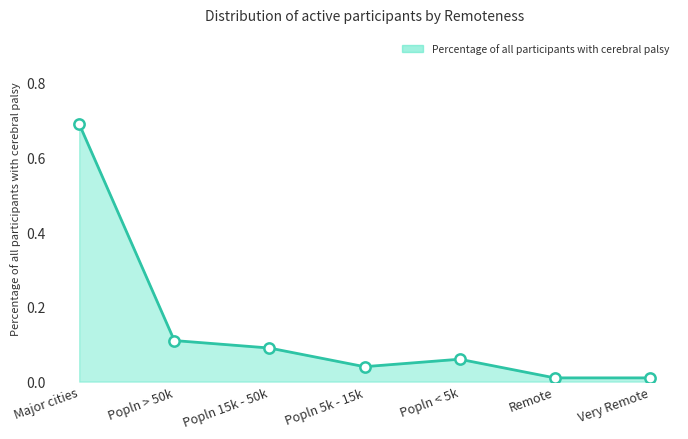

Which has a higher value, Popln > 50k or Popln 15k - 50k?

Popln > 50k